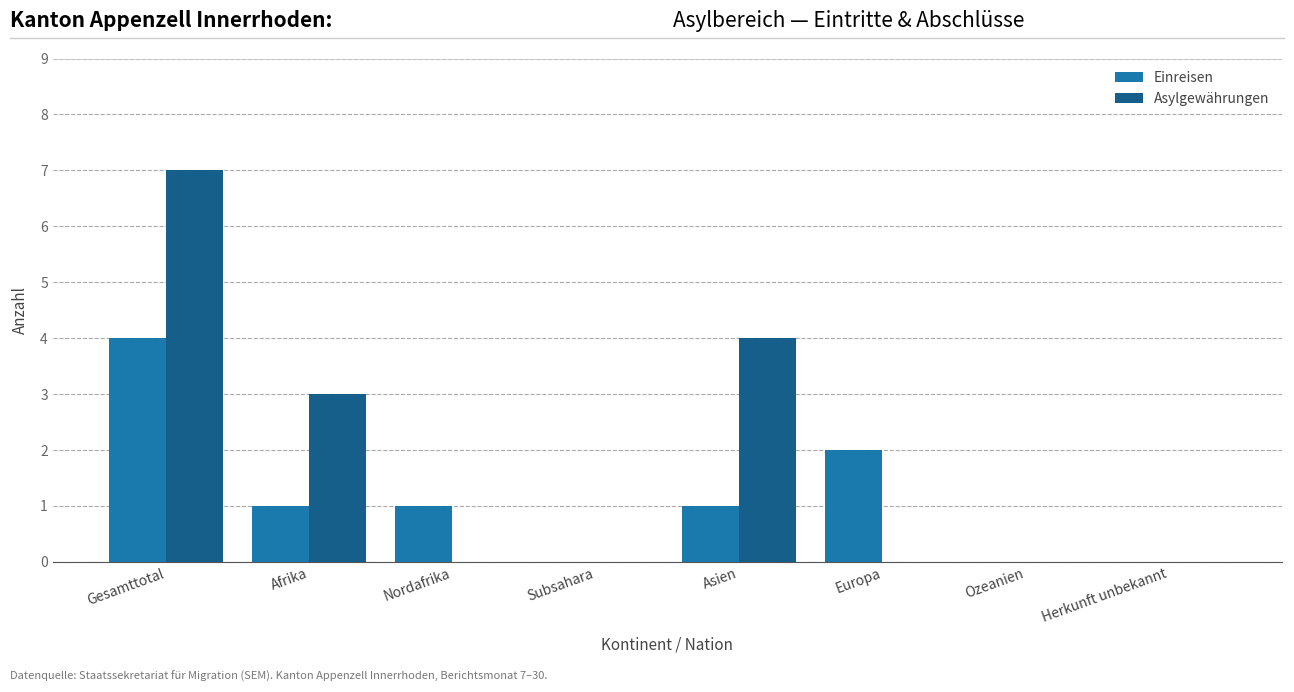

Reading left to right, transcribe all the data shown in this chart.

Einreisen: 4	1	1	0	1	2	0	0
Asylgewährungen: 7	3	0	0	4	0	0	0